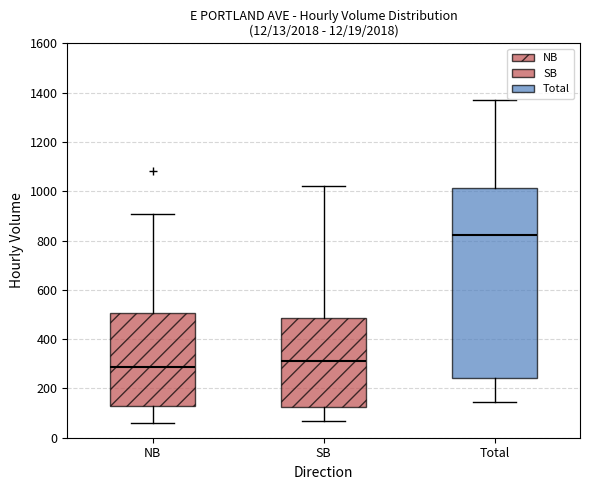

Which box's median line is the highest?

Total